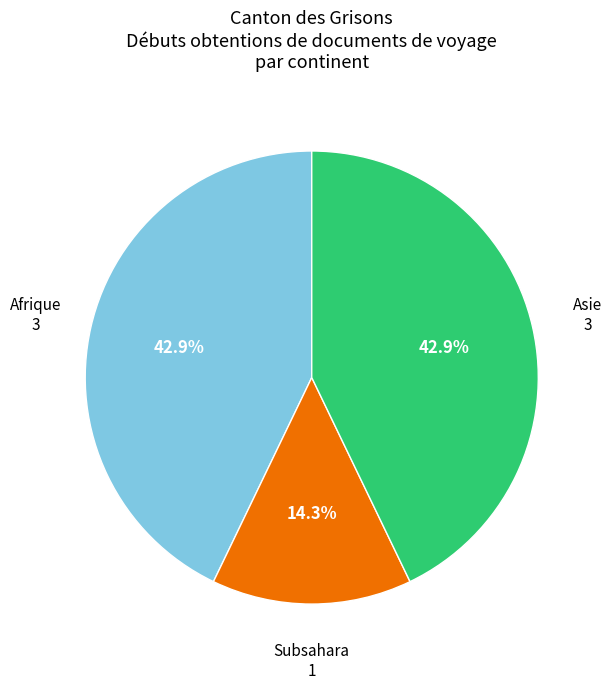

How many segments does this pie chart have?

3